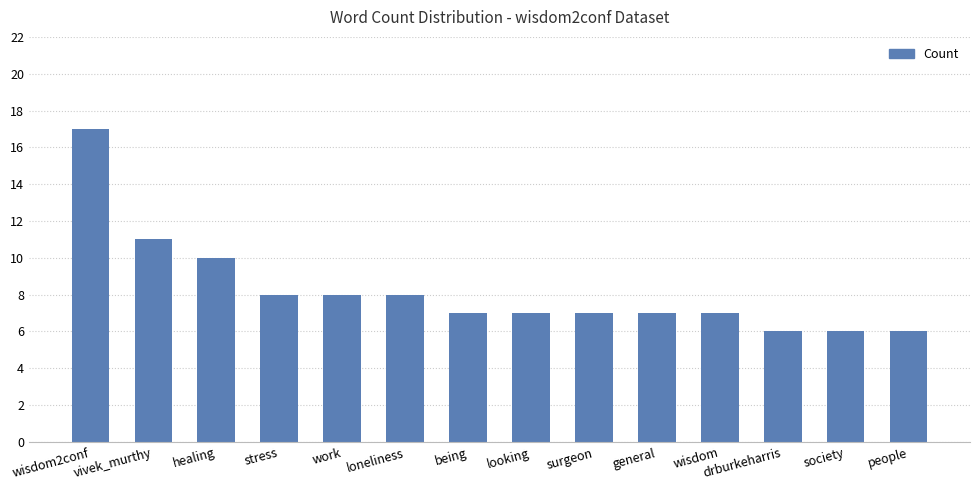

What is the change in value from looking to people?

-1